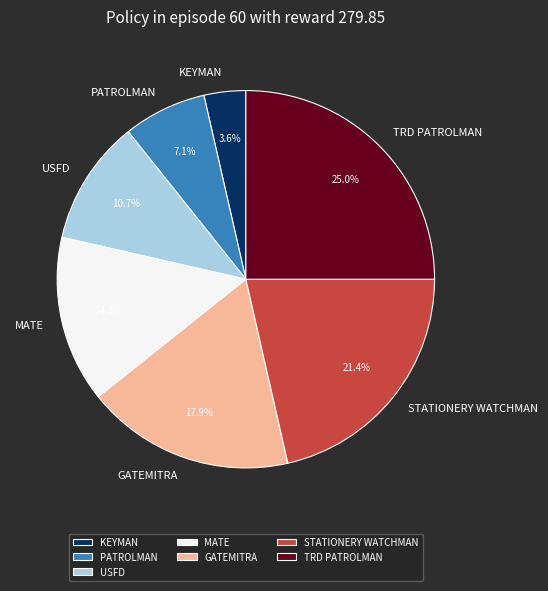

Which category has the biggest portion of the pie?

TRD PATROLMAN